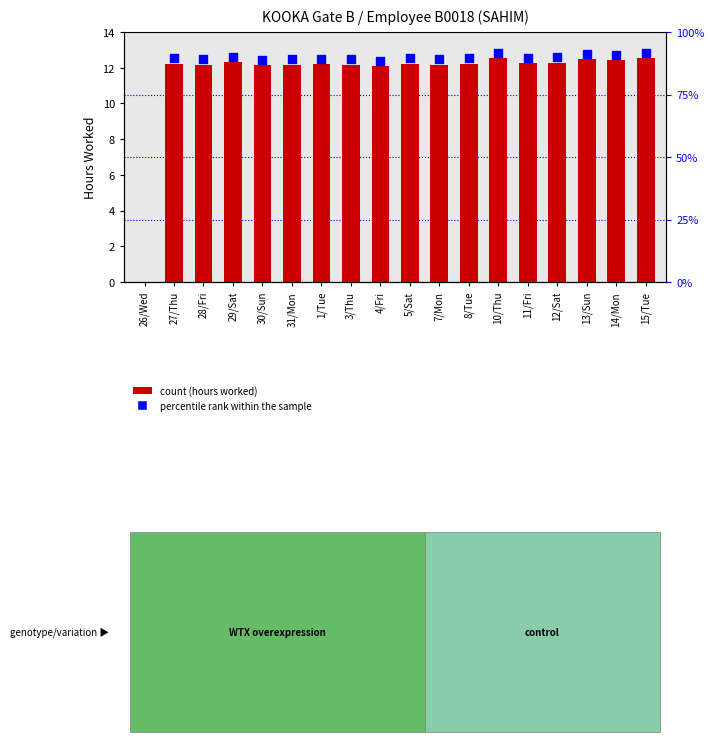

What is the change in value from 1/Tue to 13/Sun?

+0.3